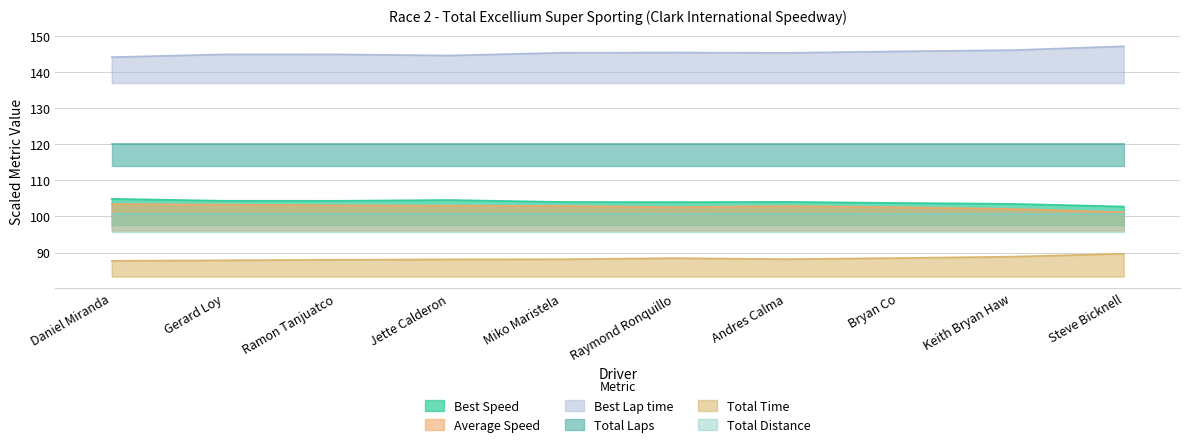

True or false: Total Time and Average Speed cross at least once.

False